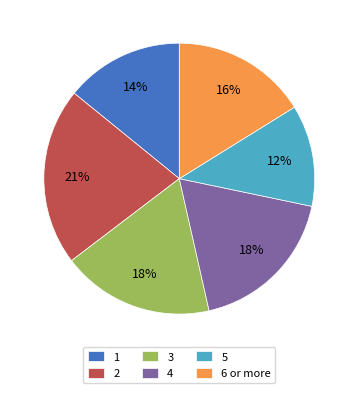

Approximately how many times larger is the value at 6 or more compared to 4?

0.9